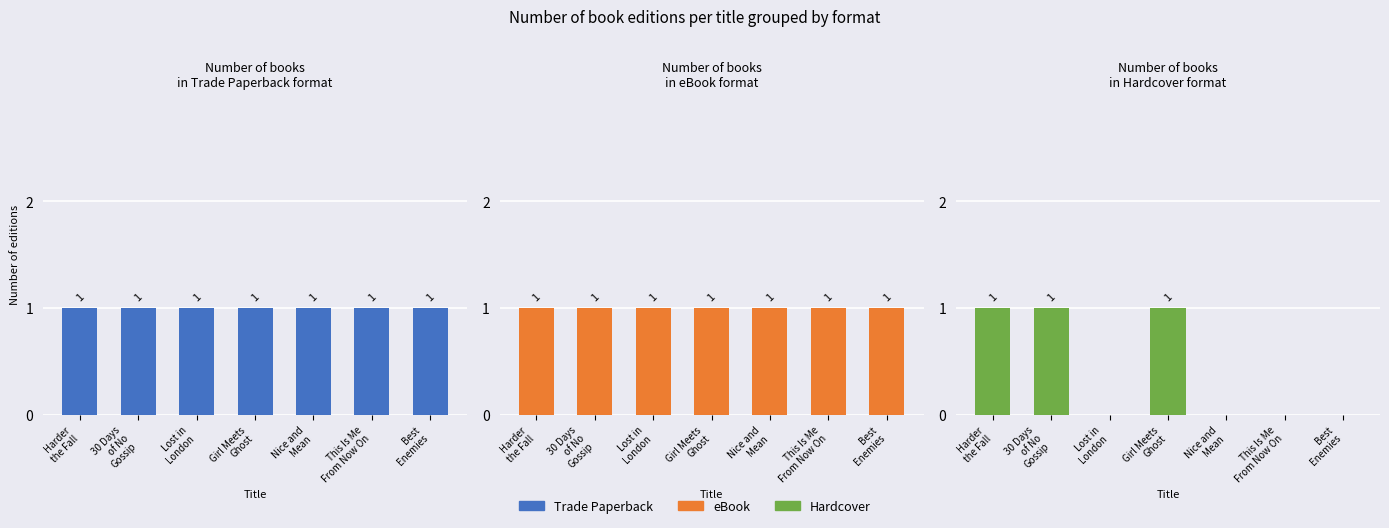

What is the label of the 7th bar from the right?

Harder
the Fall